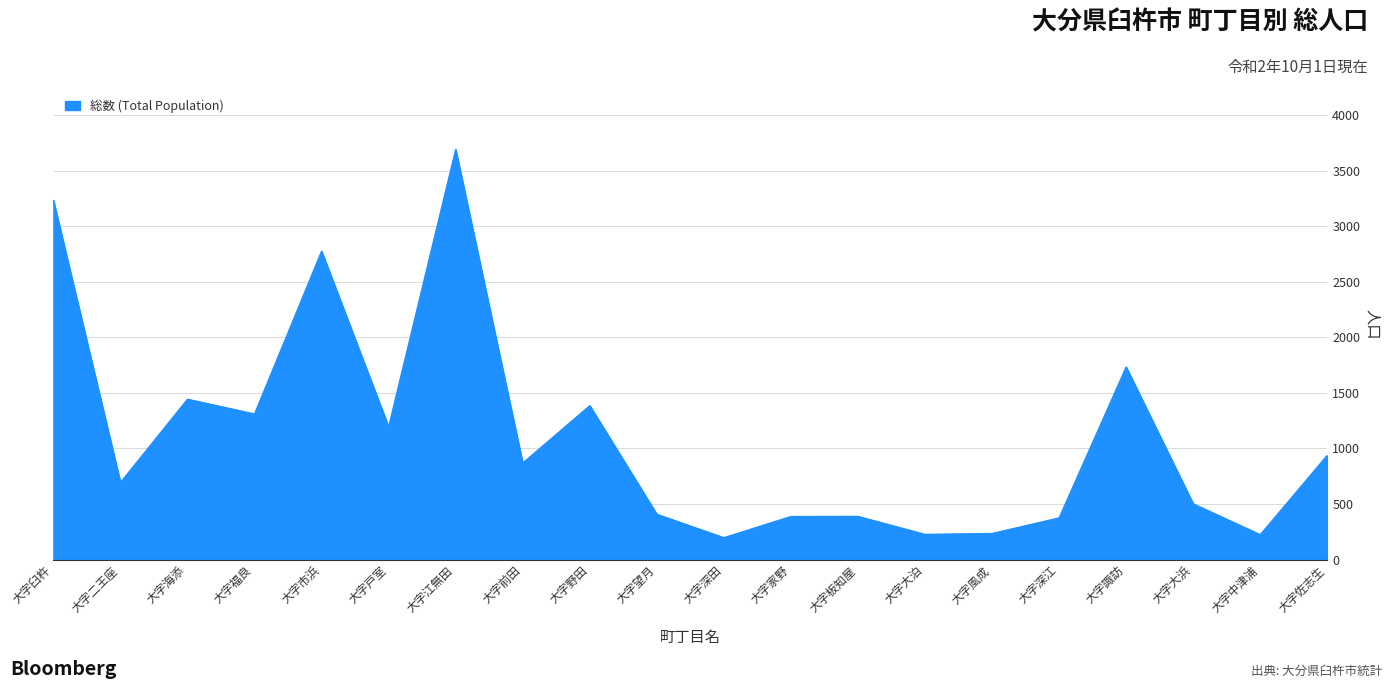

At which category does the data reach its first local valley?

大字二王座